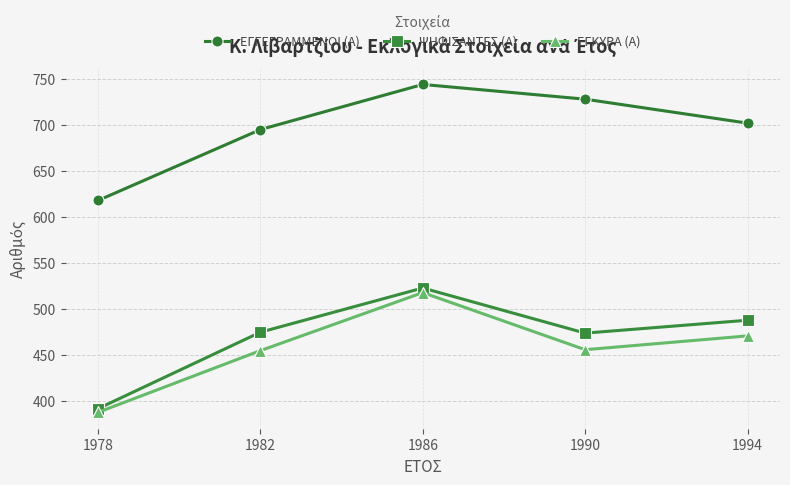

True or false: ΕΓΓΕΓΡΑΜΜΕΝΟΙ (Α) and ΨΗΦΙΣΑΝΤΕΣ (Α) intersect in this chart.

False